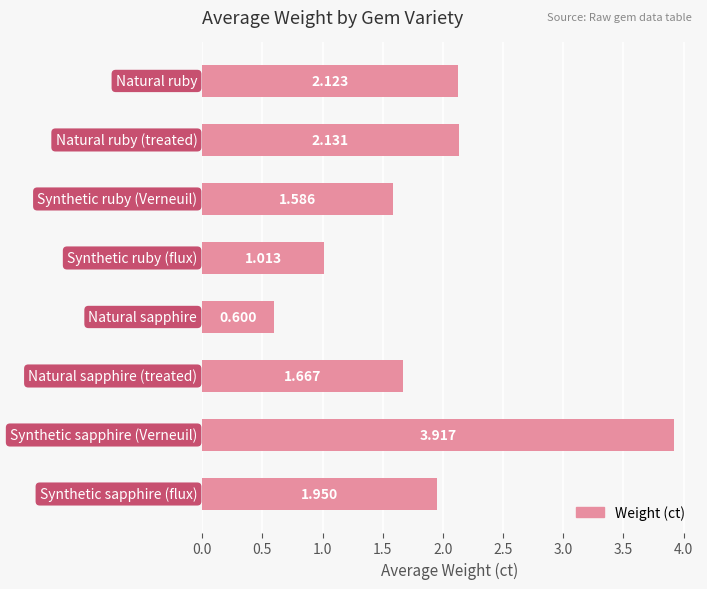

How many values are below 1?

1